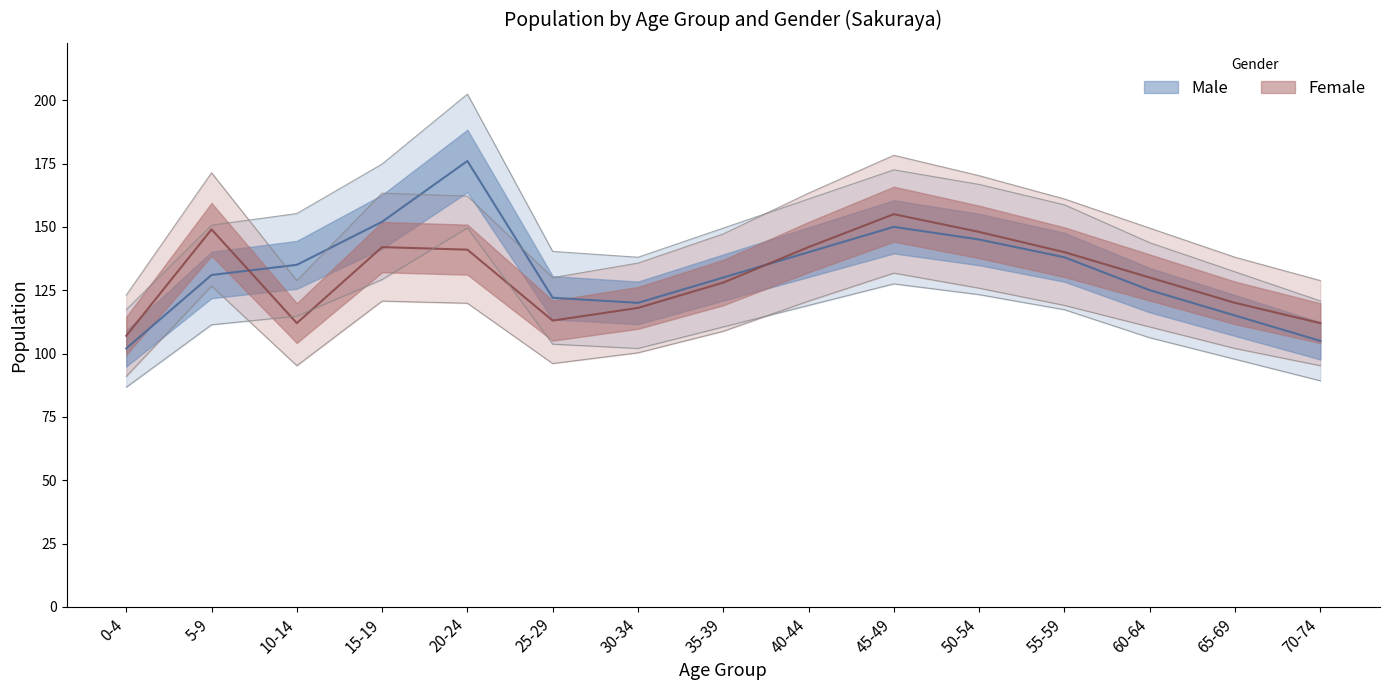

What is the greatest value displayed?

176